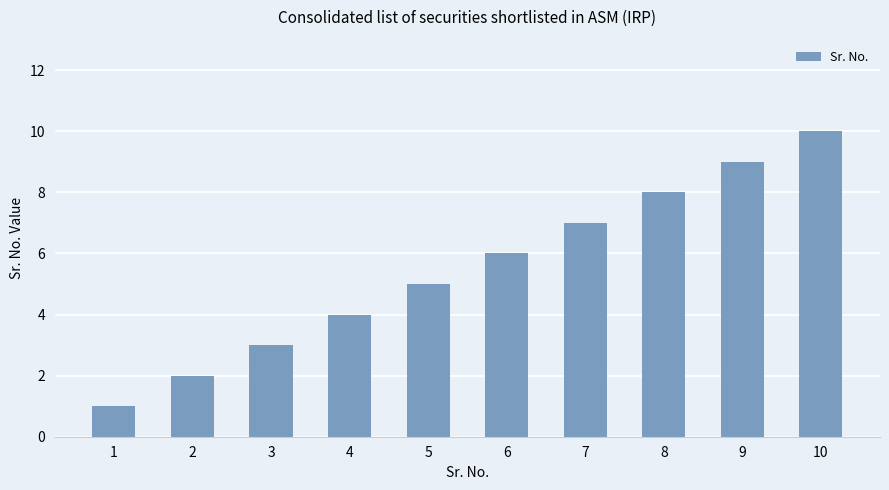

How many bars are there in total?

10